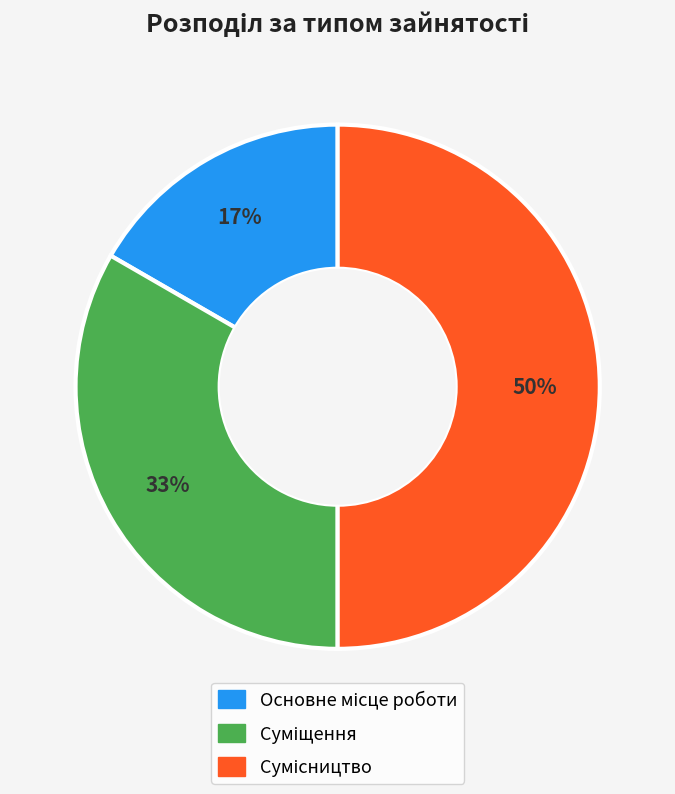

To the nearest percent, what is the difference between the largest and smallest slice percentages?

33%